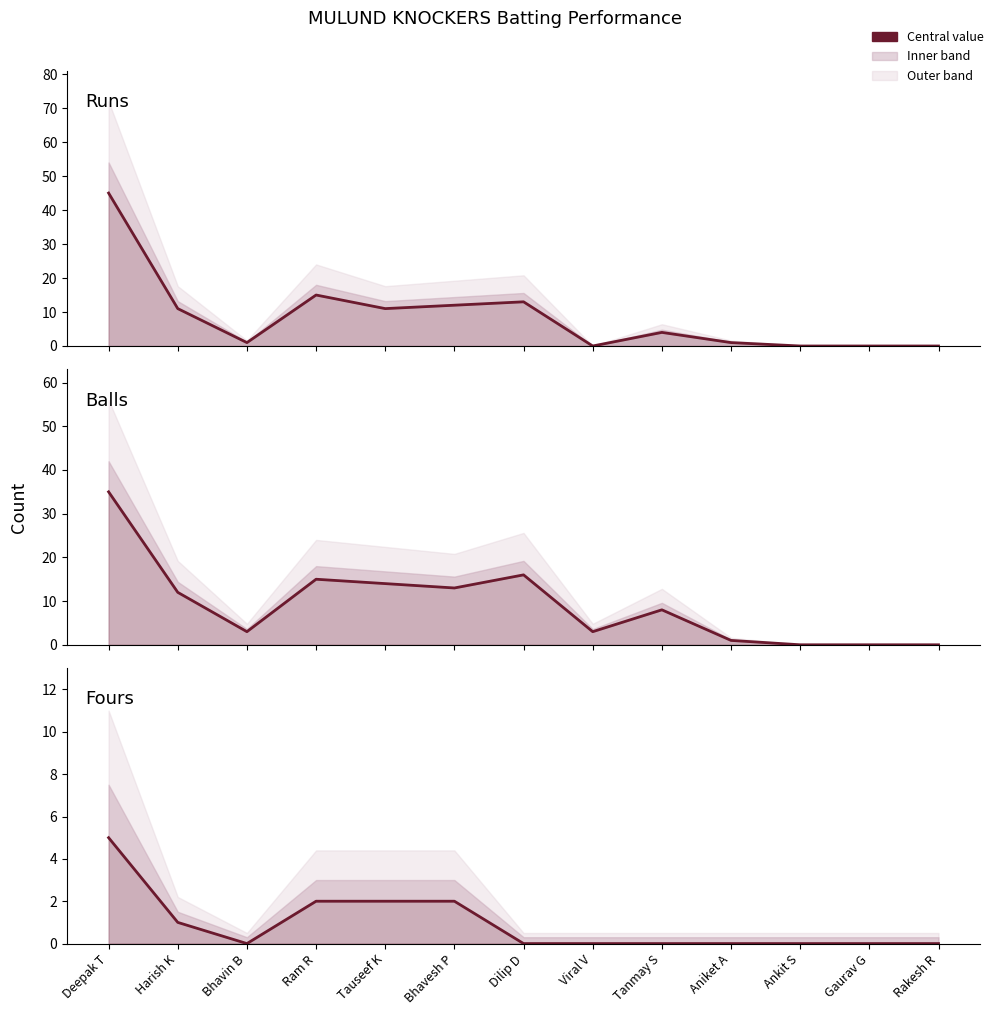

What is the total value across all series at Dilip D?

29